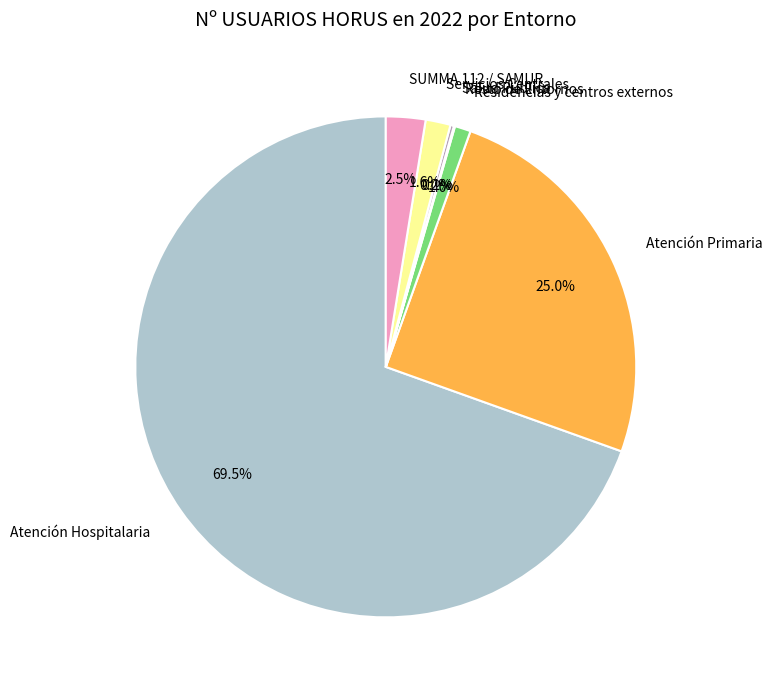

What is the largest slice in the pie chart?

Atención Hospitalaria